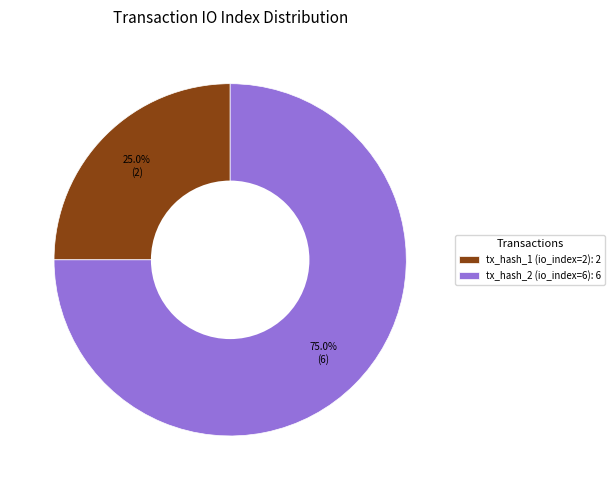

Between tx_hash_2 (io_index=6): 6 and tx_hash_1 (io_index=2): 2, which is larger?

tx_hash_2 (io_index=6): 6